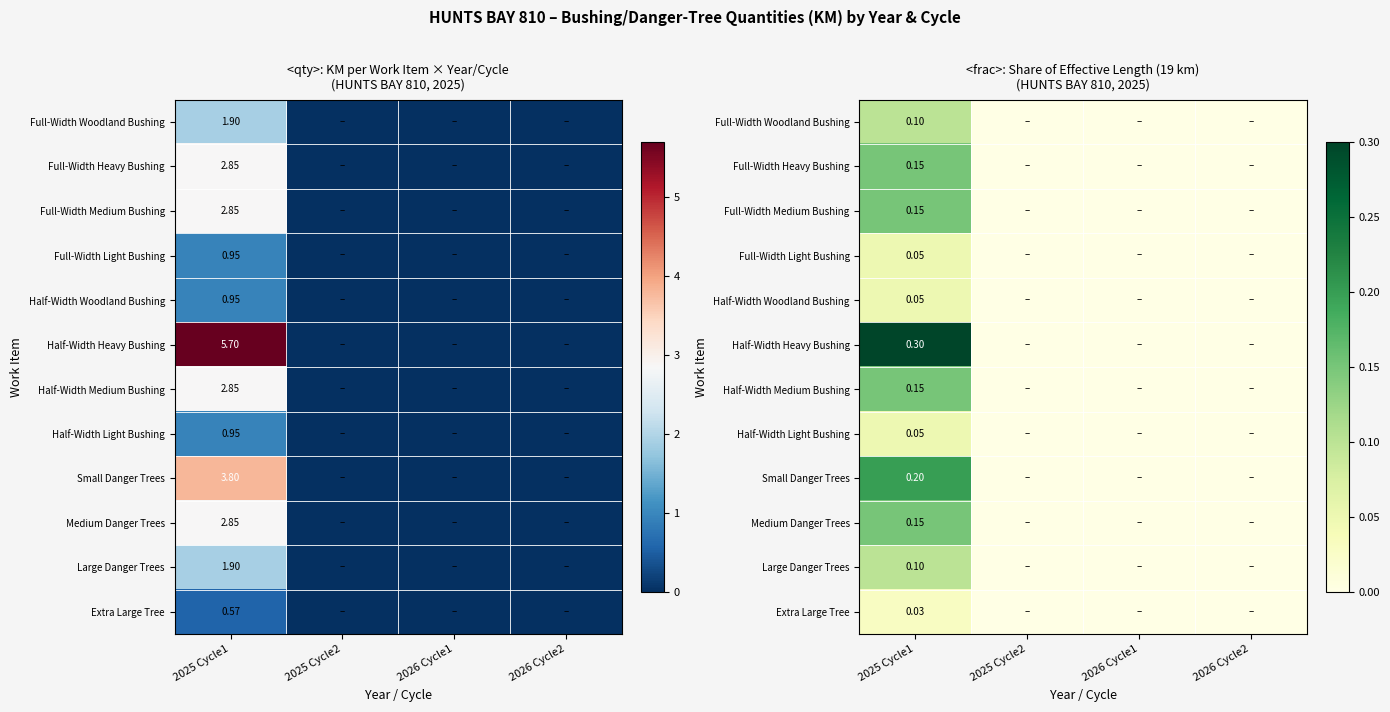

What is the difference between the maximum and minimum values in the Half-Width Heavy Bushing series?

0.3